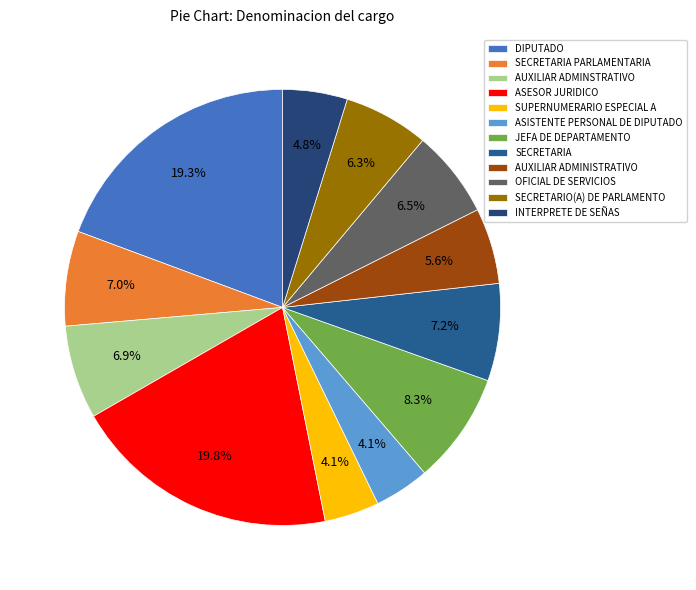

What percentage is the SUPERNUMERARIO ESPECIAL A slice, to the nearest percent?

4%